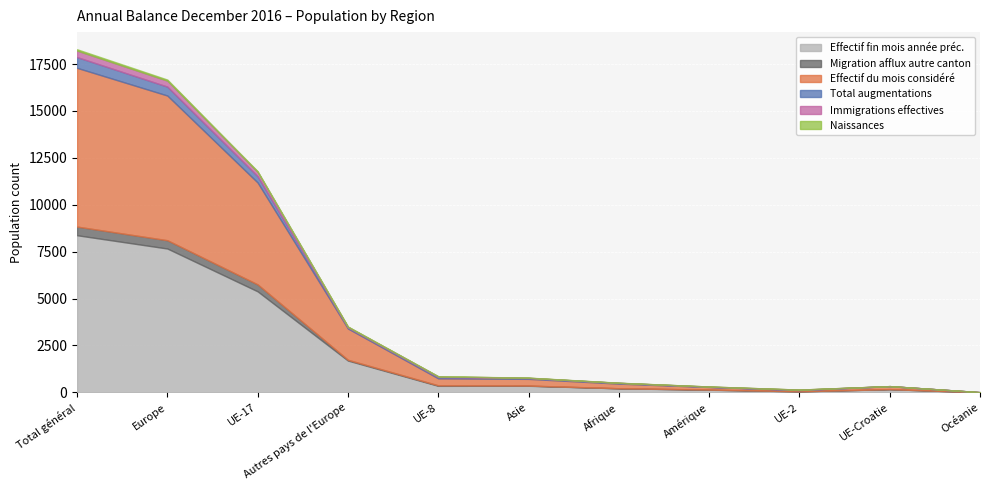

What is the greatest value displayed?

8463